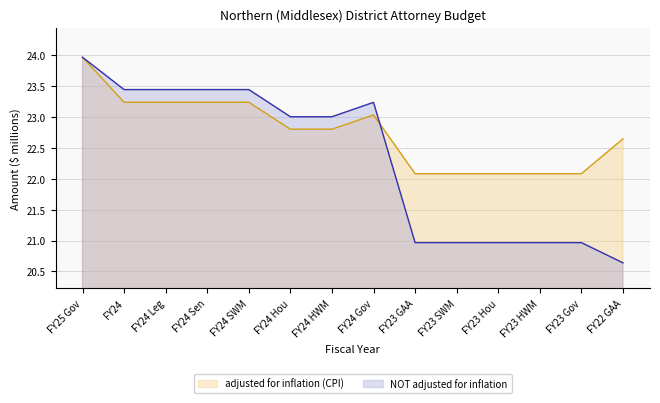

What is the total value across all series at FY24 Hou?

45.8